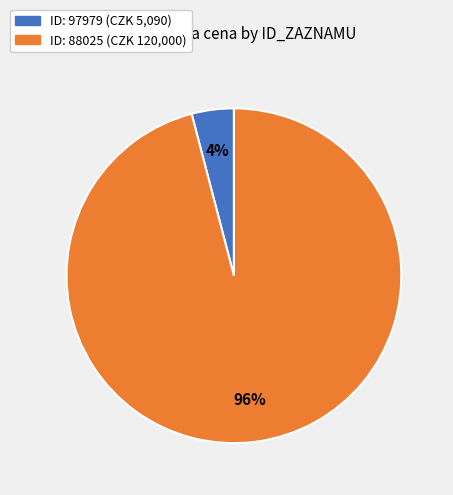

To the nearest percent, what is the average slice percentage?

50%